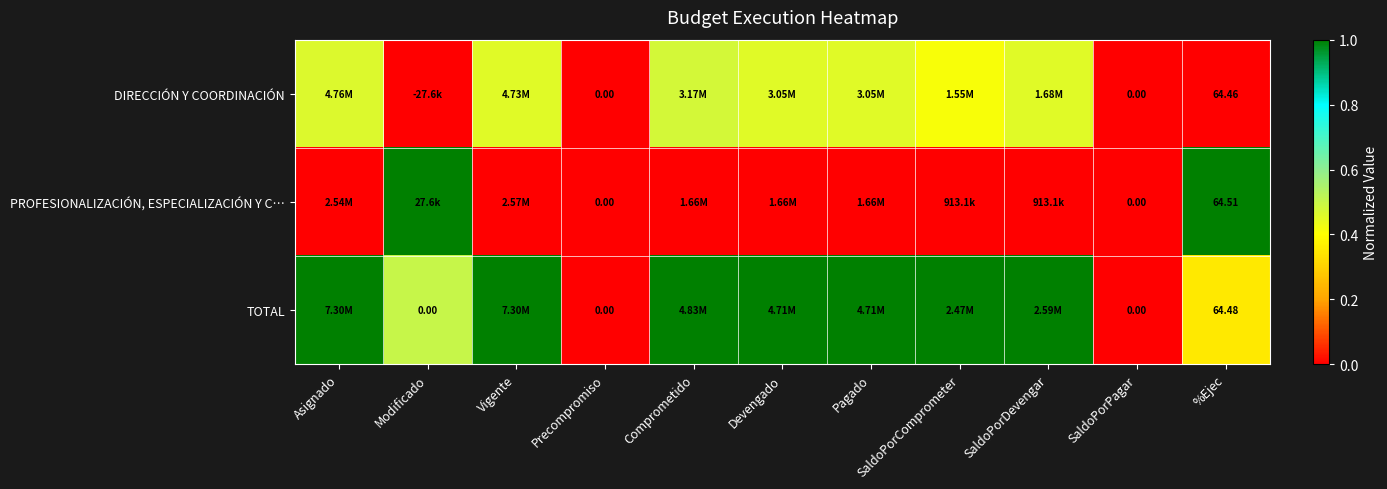

Which series has the largest total across all categories?

TOTAL